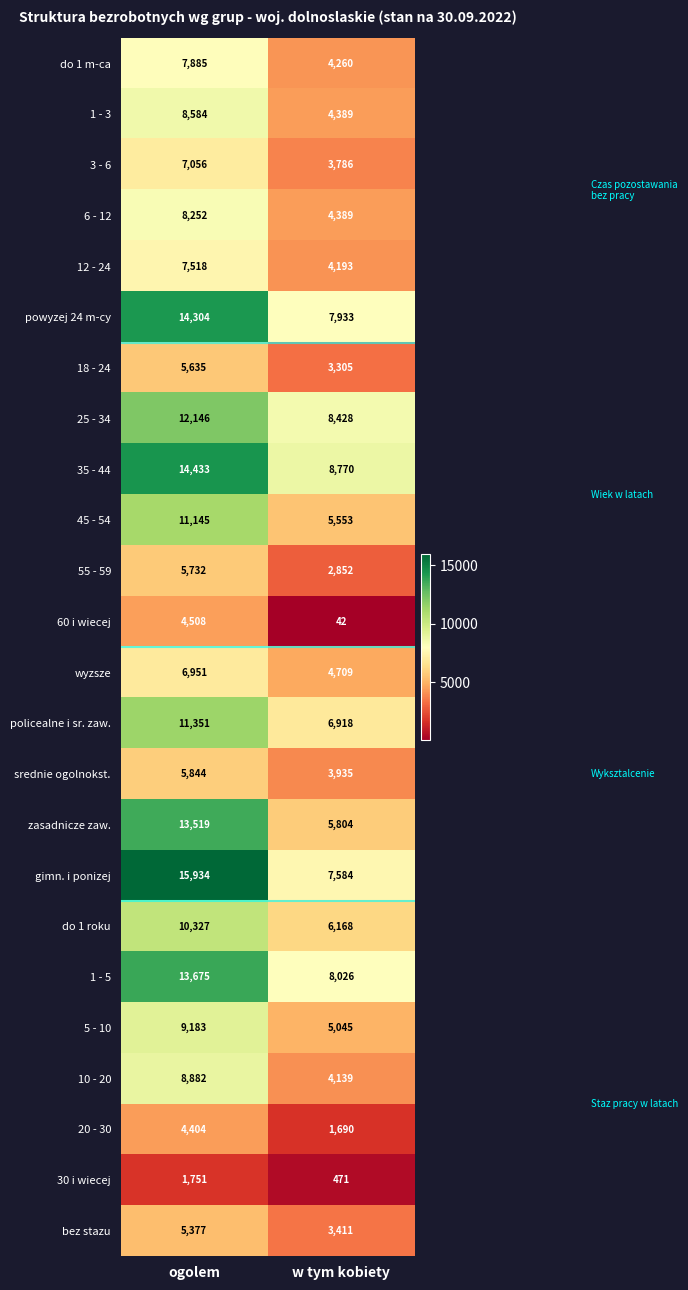

What is the approximate value of 3 - 6 at w tym kobiety?

3786